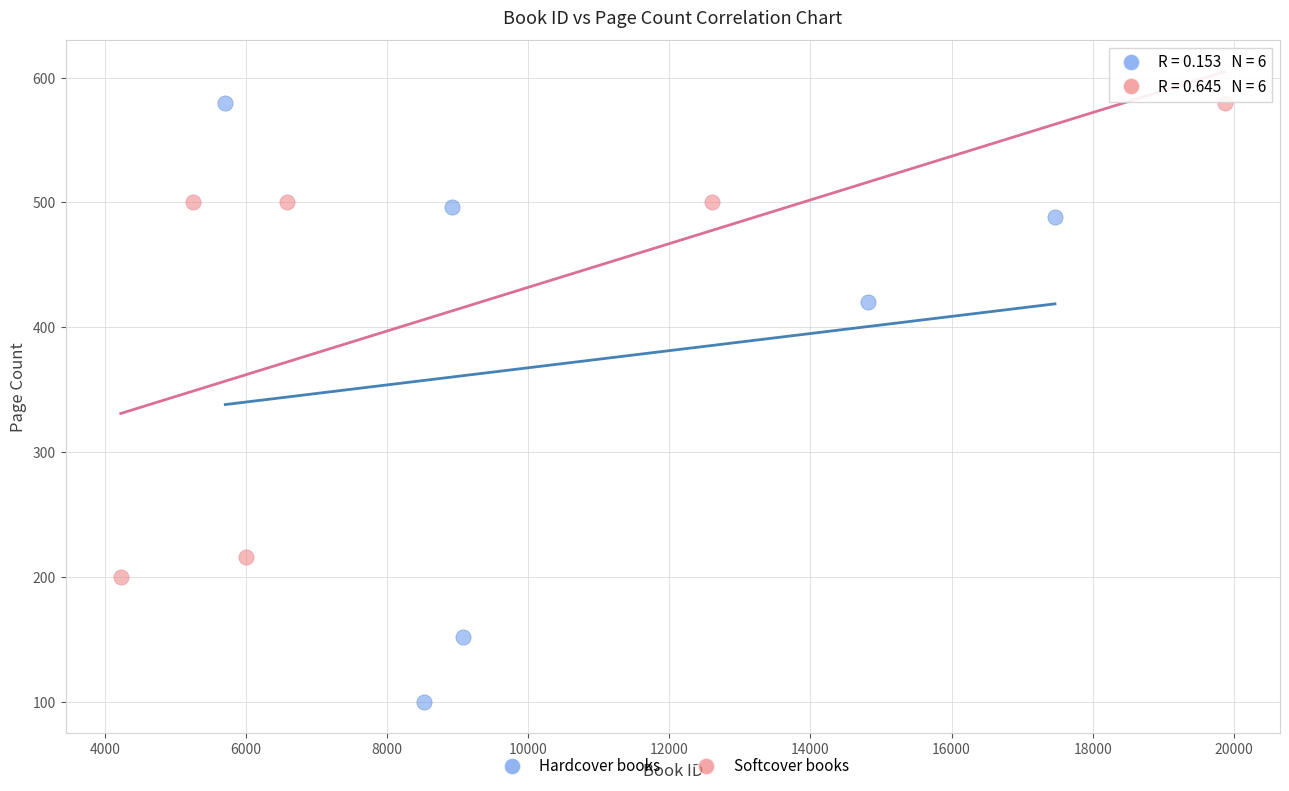

Which series has the widest spread of Y values?

Hardcover books